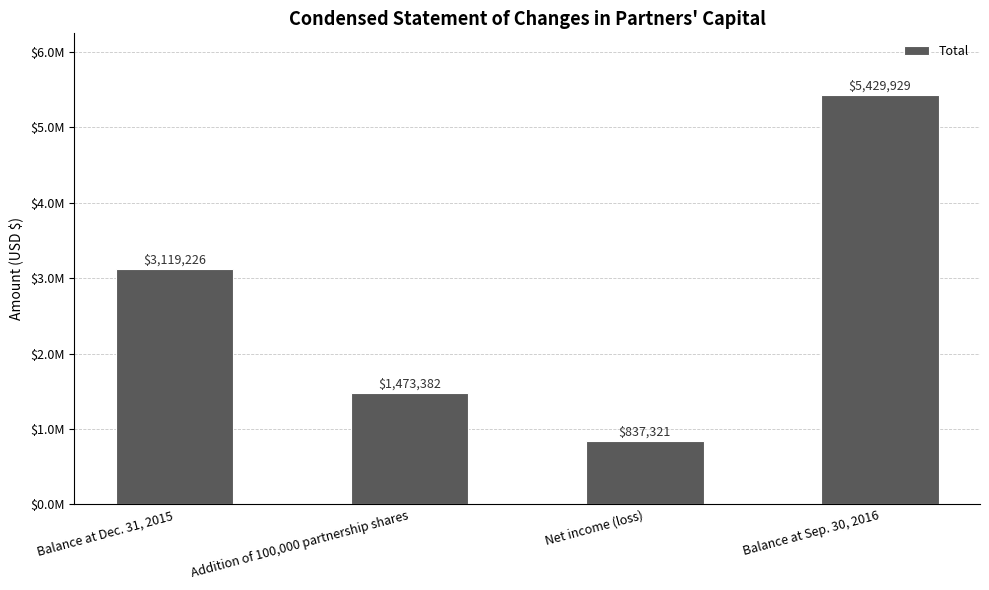

Are the bars horizontal?

No